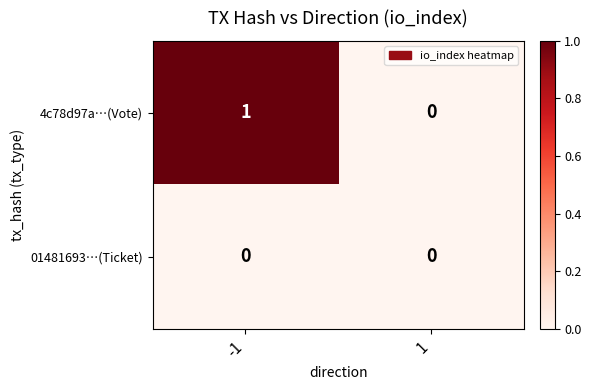

Rank the categories by 4c78d97a…(Vote) value from highest to lowest.

-1, 1